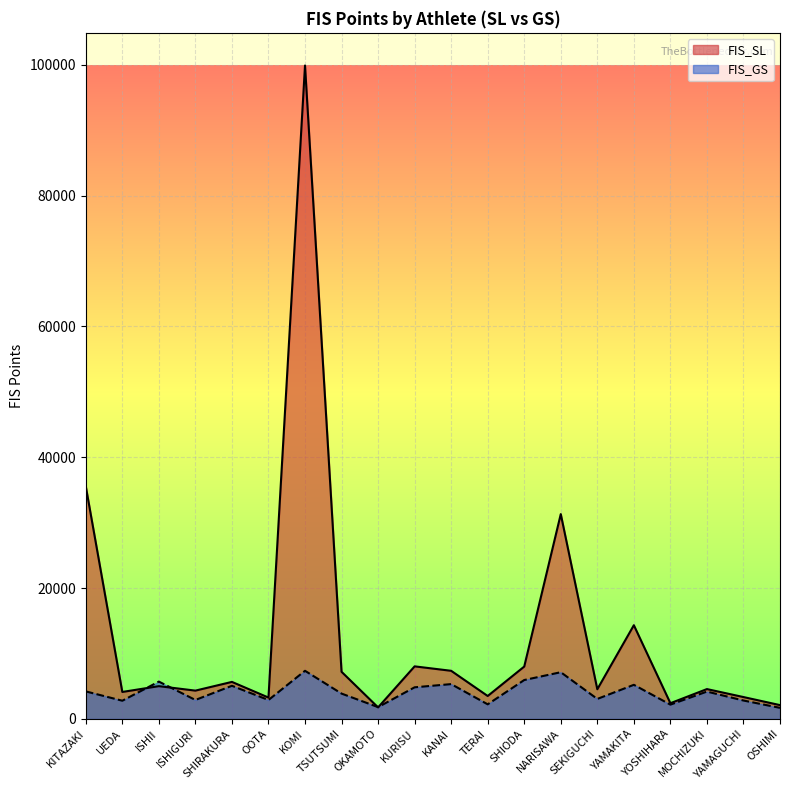

What position from the left is KITAZAKI?

1